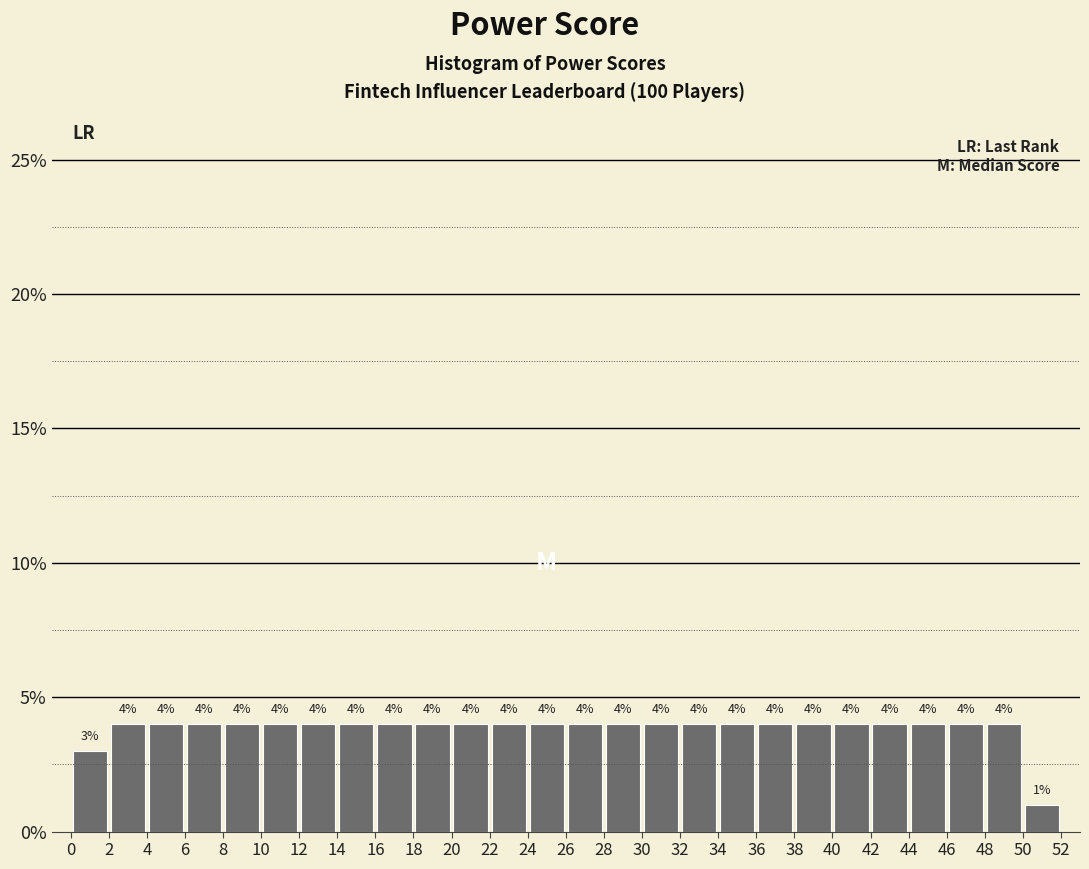

How tall is the bar that spans 50 to 52 on the x-axis?

1